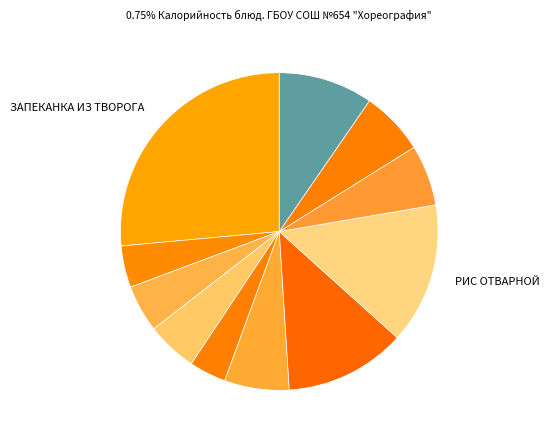

Count the number of slices in the pie.

11